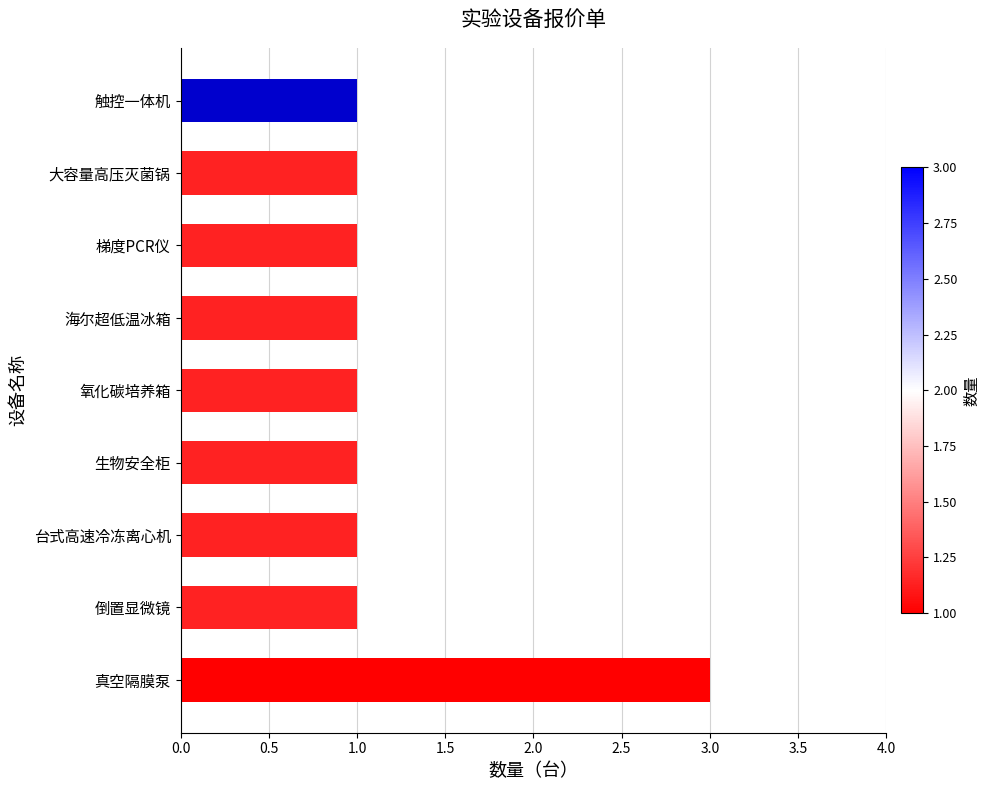

What is the greatest value displayed?

3